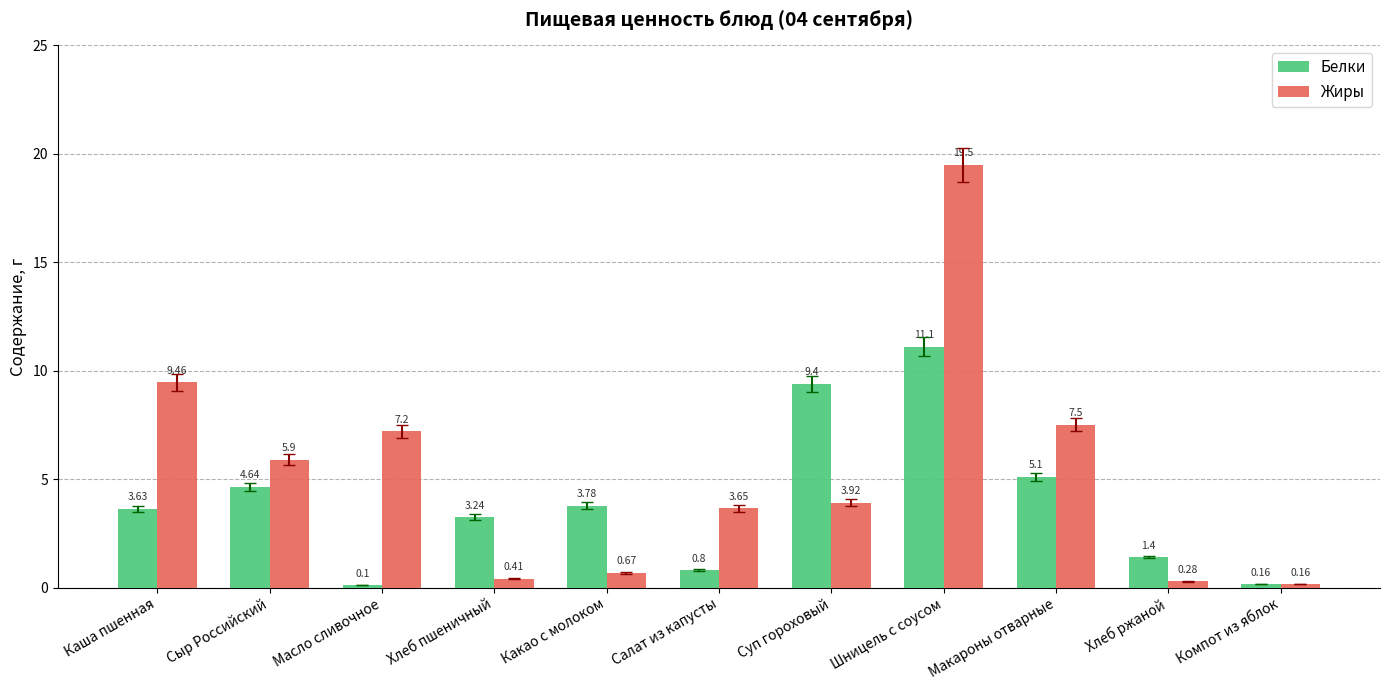

How many values in the Жиры series exceed 3?

7